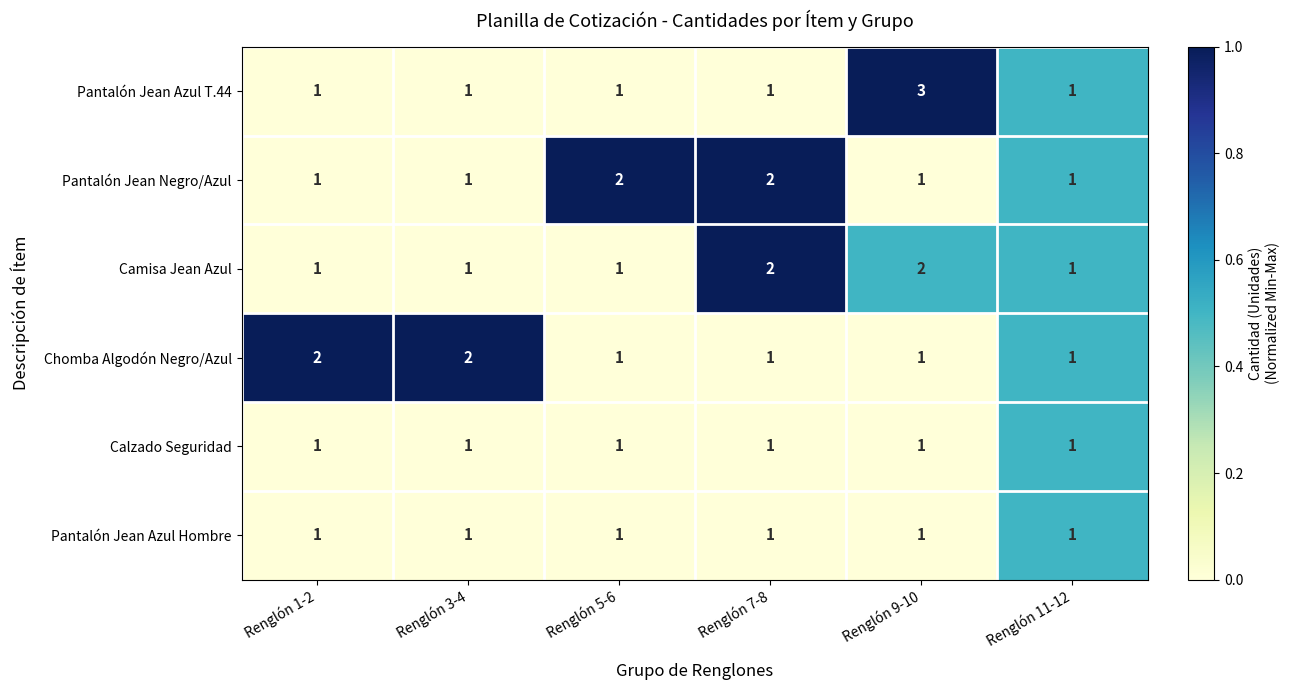

Which series has the widest spread of values?

Pantalón Jean Azul T.44